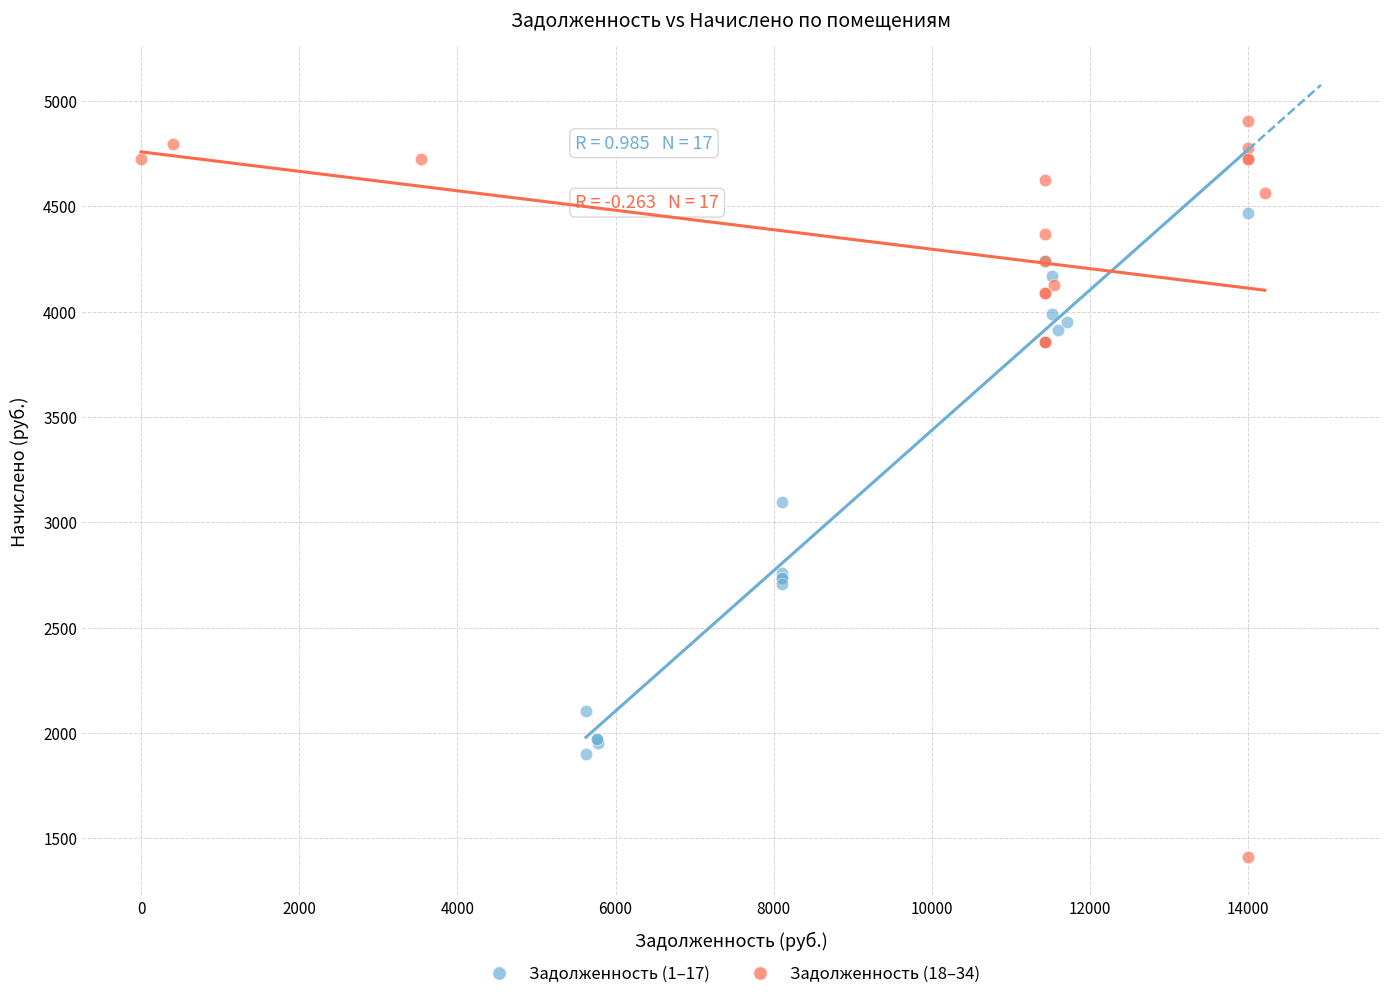

Which series reaches the minimum Y coordinate?

Задолженность (18–34)